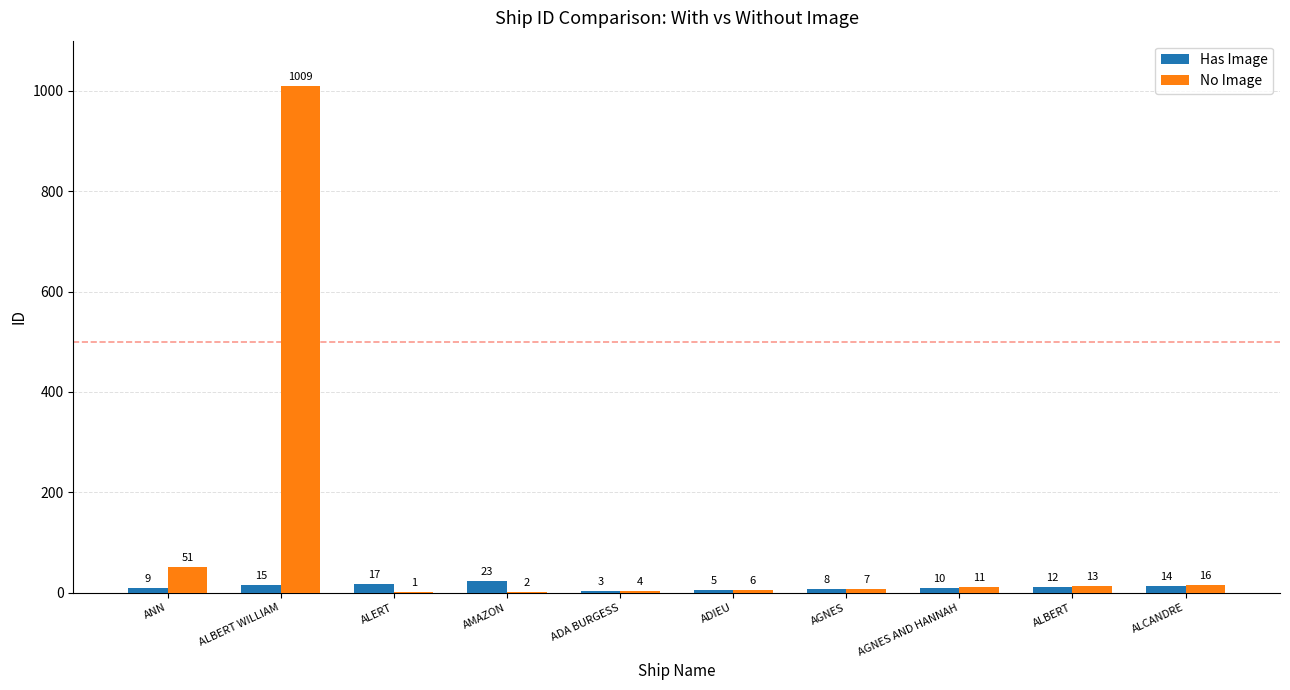

Where is Has Image nearest to the value 13?

ALBERT